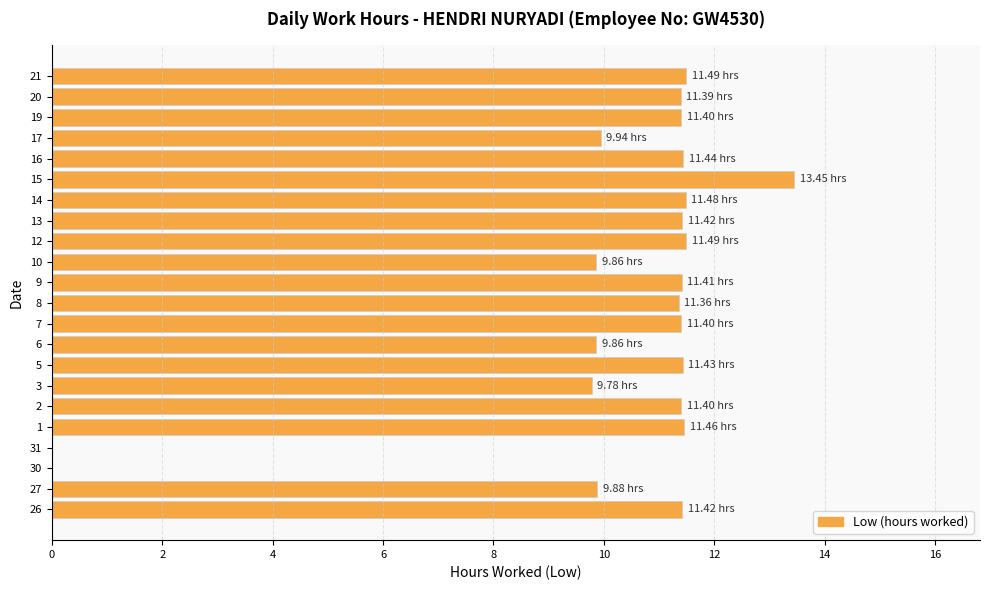

True or false: the data shows 21.7 at 16.

False